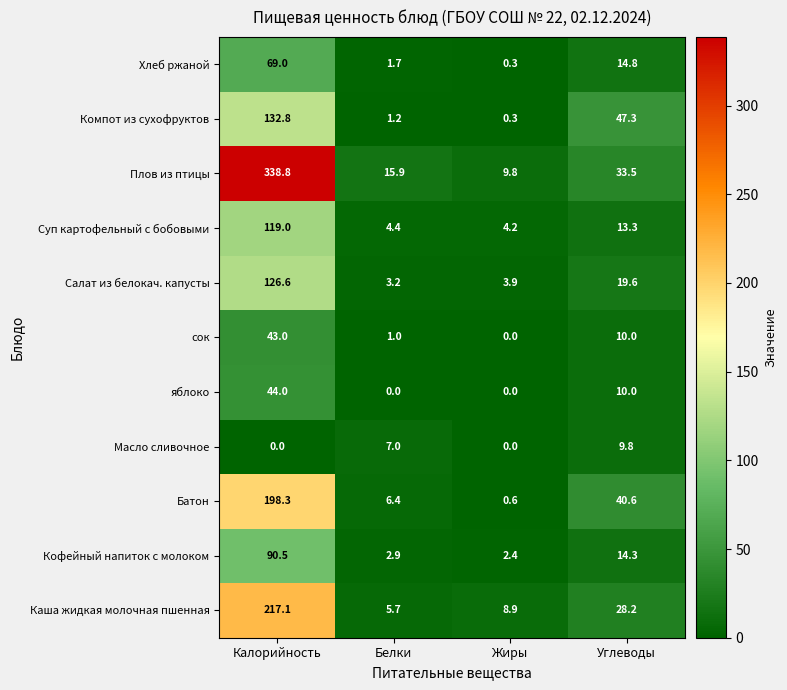

What is the spread (max minus min) of values at Углеводы?

37.5